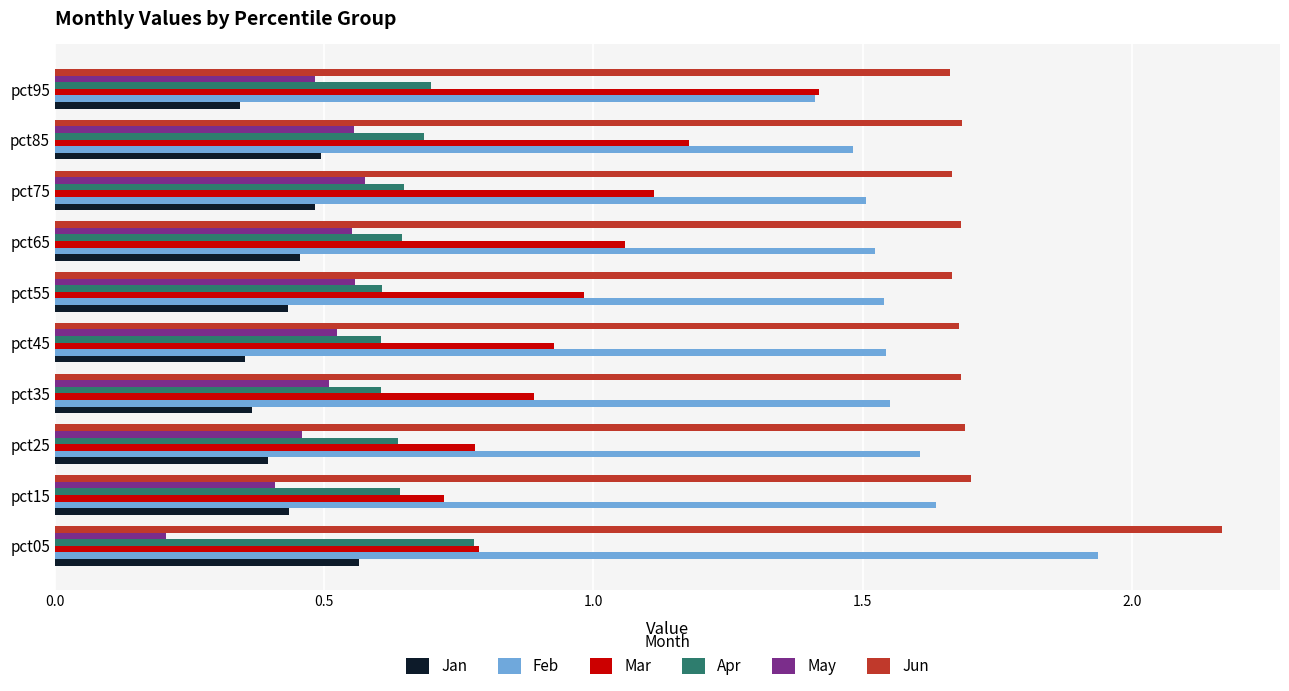

What is the spread (max minus min) of values at pct65?

1.2